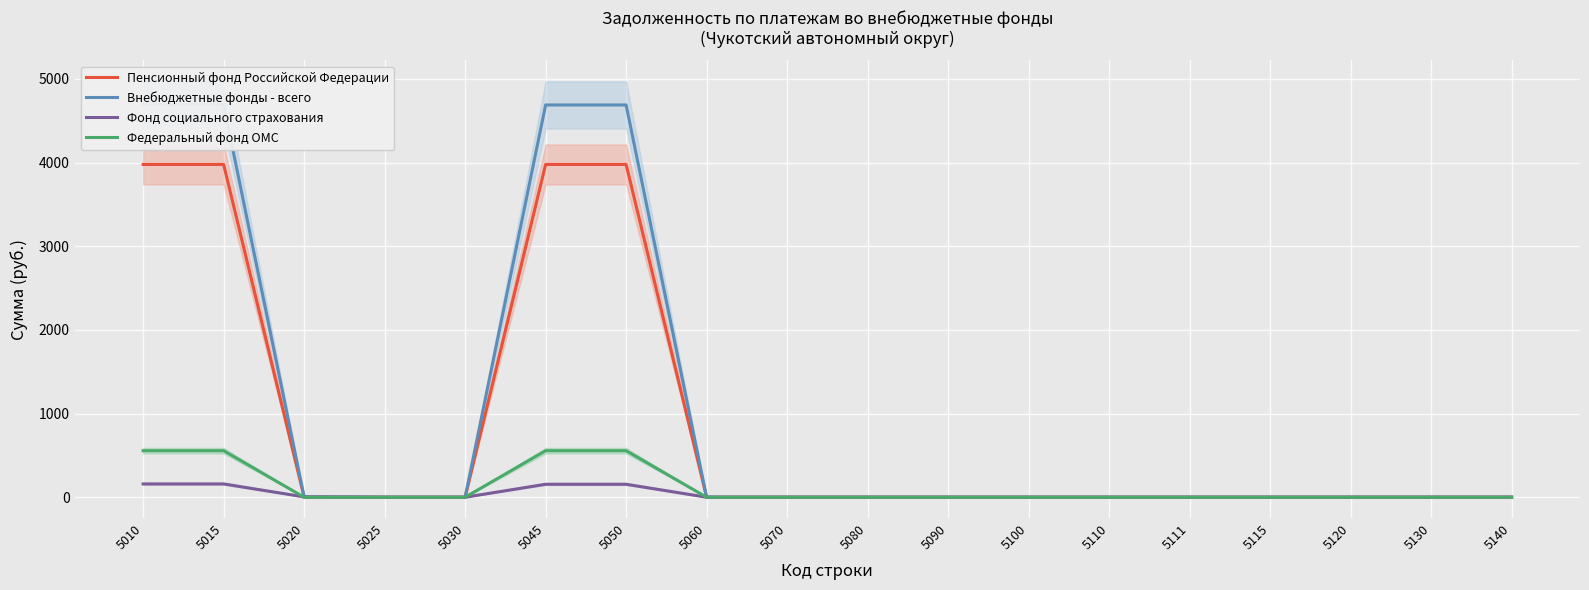

The Фонд социального страхования series shows 0 at 5030. True or false?

True